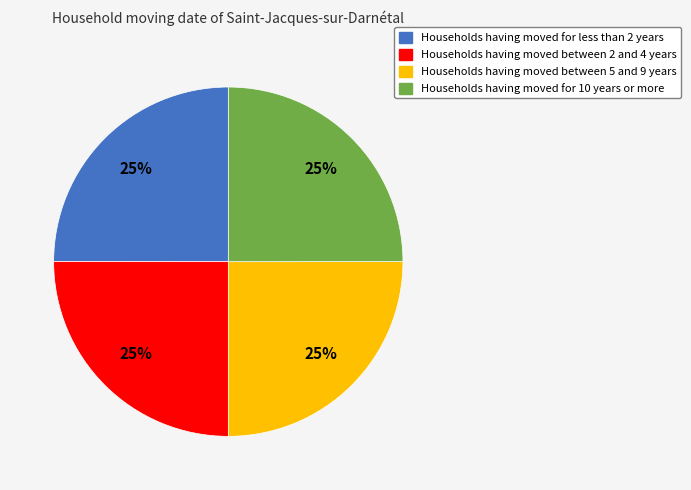

To the nearest percent, what is the average slice percentage?

25%